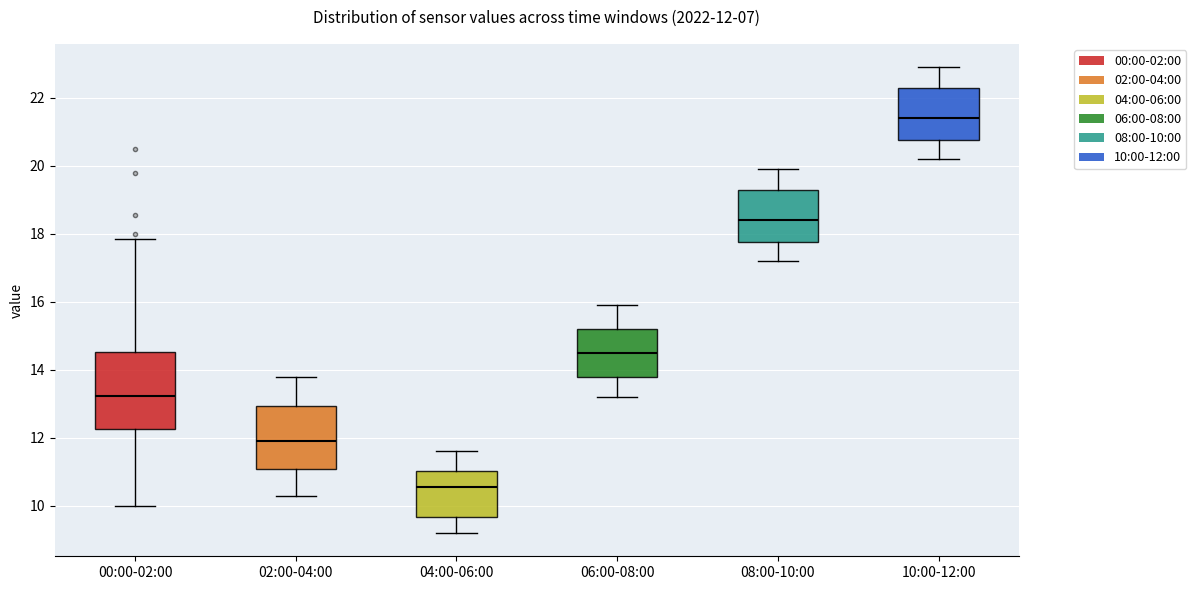

Comparing the boxes themselves (not the whiskers), which one is the tallest?

00:00-02:00